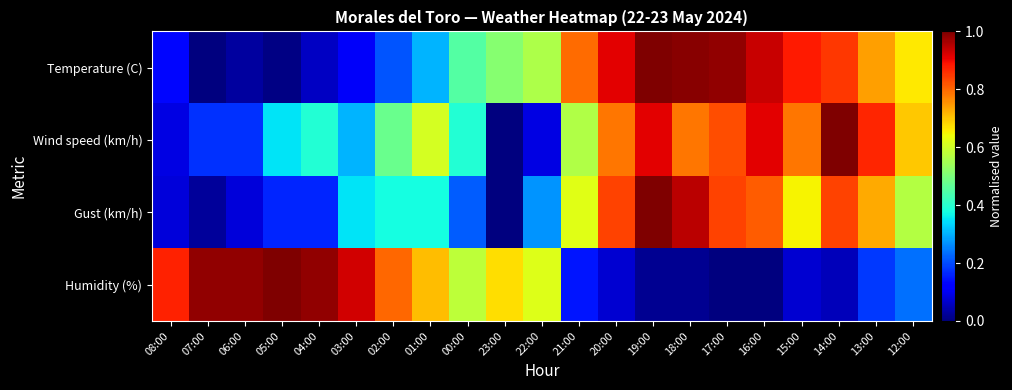

Between 13:00 and 03:00, which is larger?

13:00